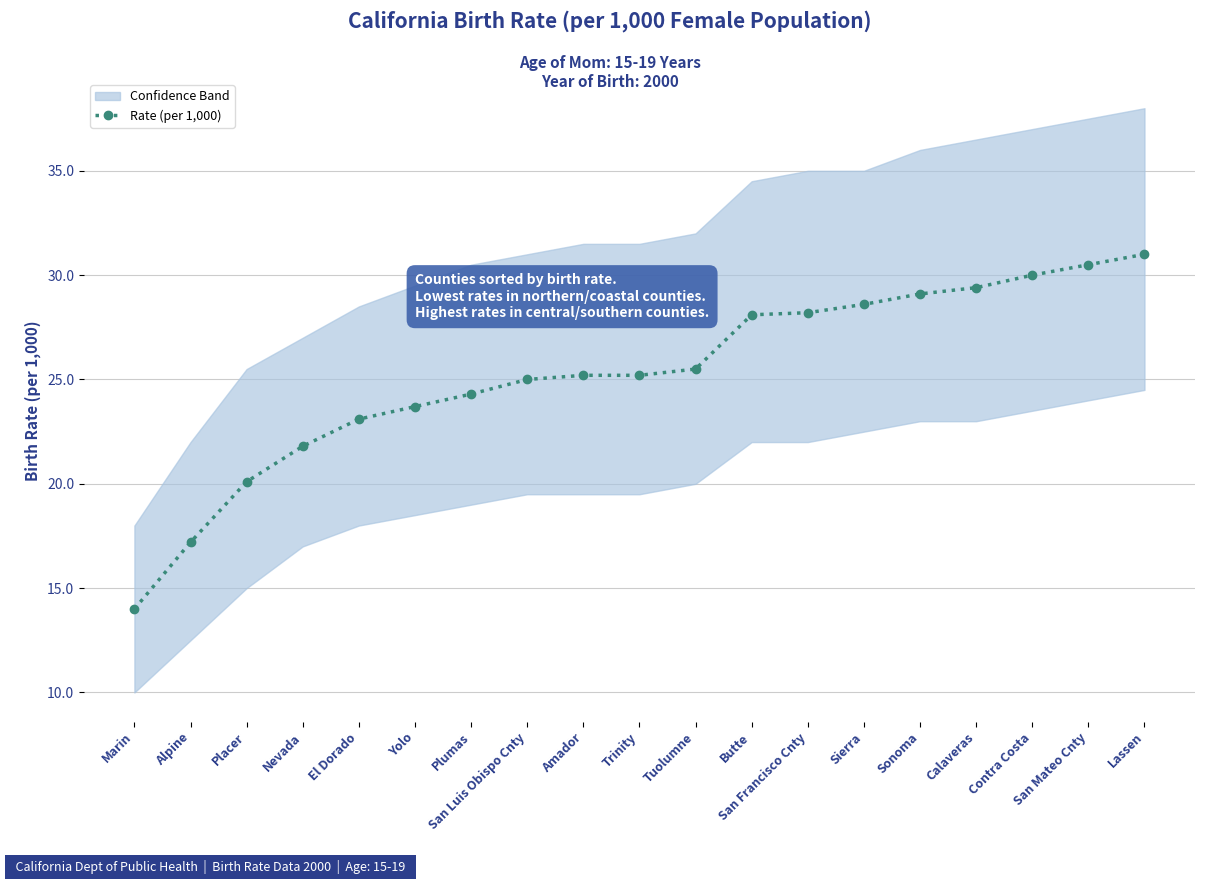

At which label is the value closest to 22?

Nevada